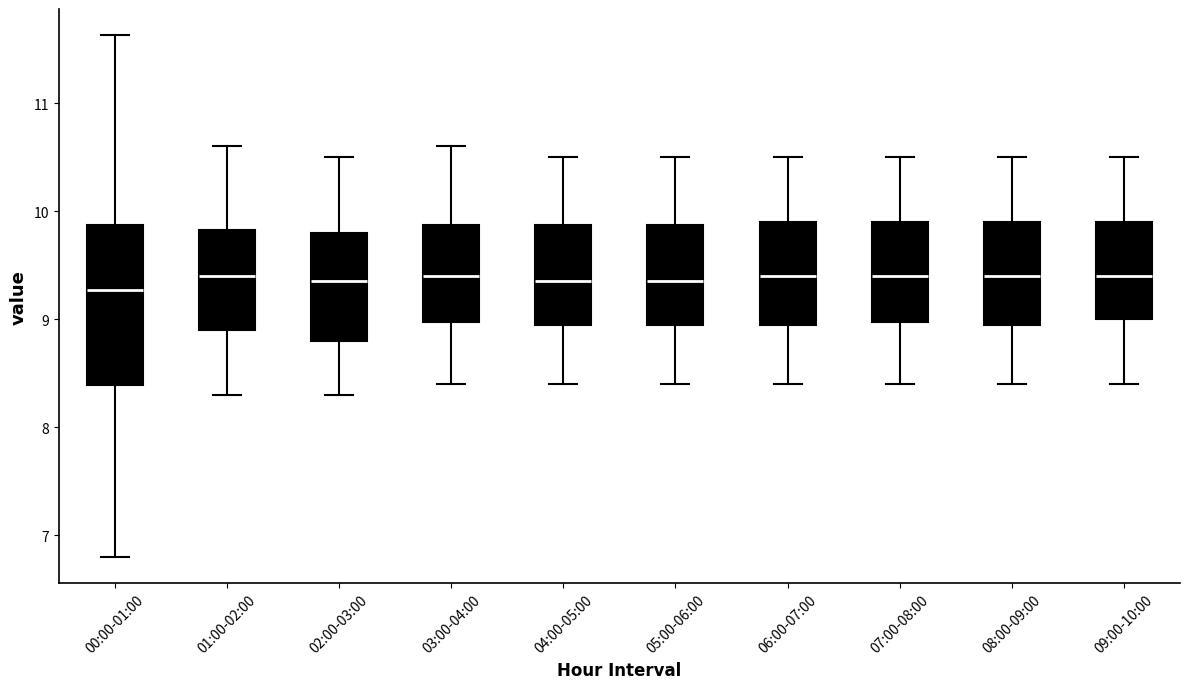

Where is the upper edge of the box for 02:00-03:00 on the y-axis? The values are not printed on the chart, so give them approximately, as read against the axis.

9.8